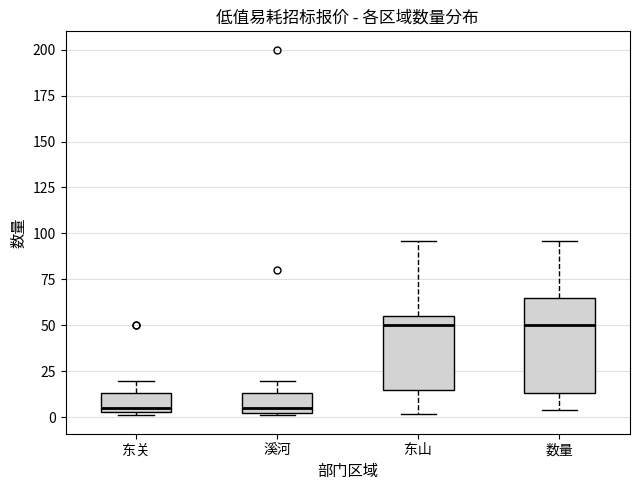

Reading left to right, read every box against the y-axis: the position of its median line, the range the box covers, and the ends of its whiskers. The values are not printed on the chart, so give them approximately, as read against the axis.

东关: median 5 (just above the box's lower edge), box 5 to 15, whiskers 0 to 20
溪河: median 5 (just above the box's lower edge), box 5 to 15, whiskers 0 to 20
东山: median 50, box 15 to 55, whiskers 0 to 95
数量: median 50, box 15 to 65, whiskers 5 to 95